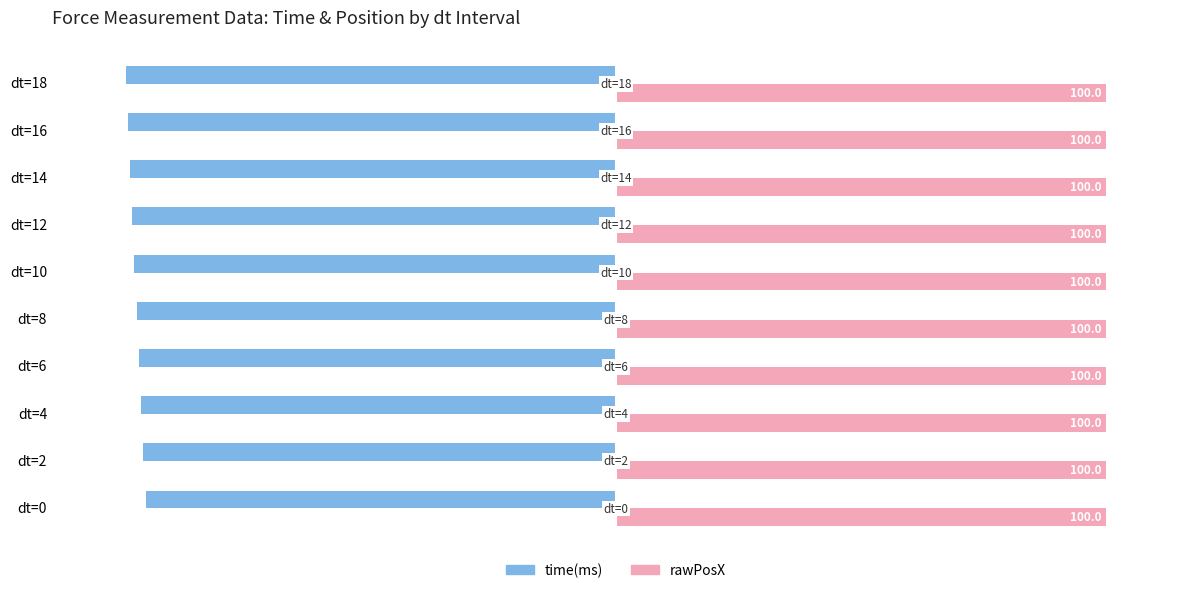

What is the total value across all series at dt=2?

3.6